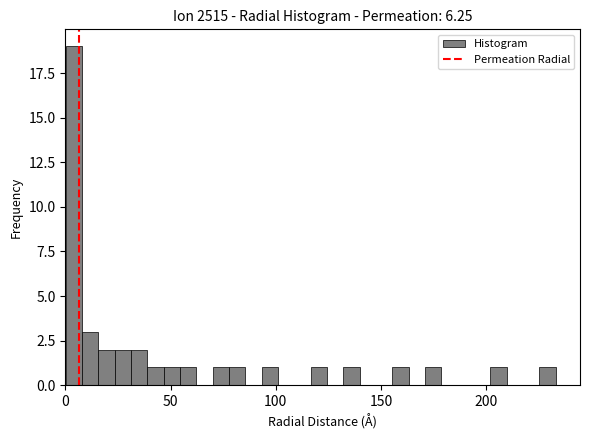

Around what value on the x-axis is the tallest bar? Give the approximate position of its centre, as read against the axis.

5